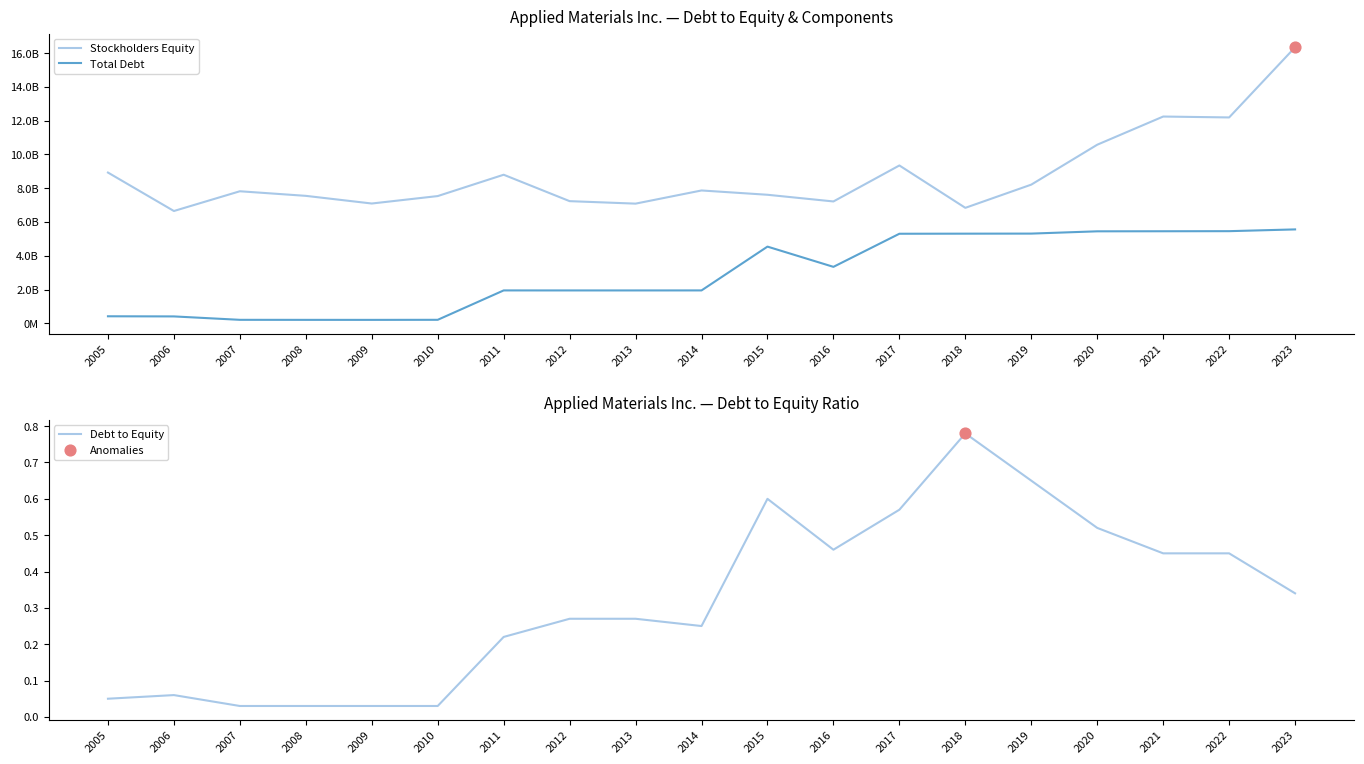

Which series has the largest Y range (max minus min)?

Stockholders Equity